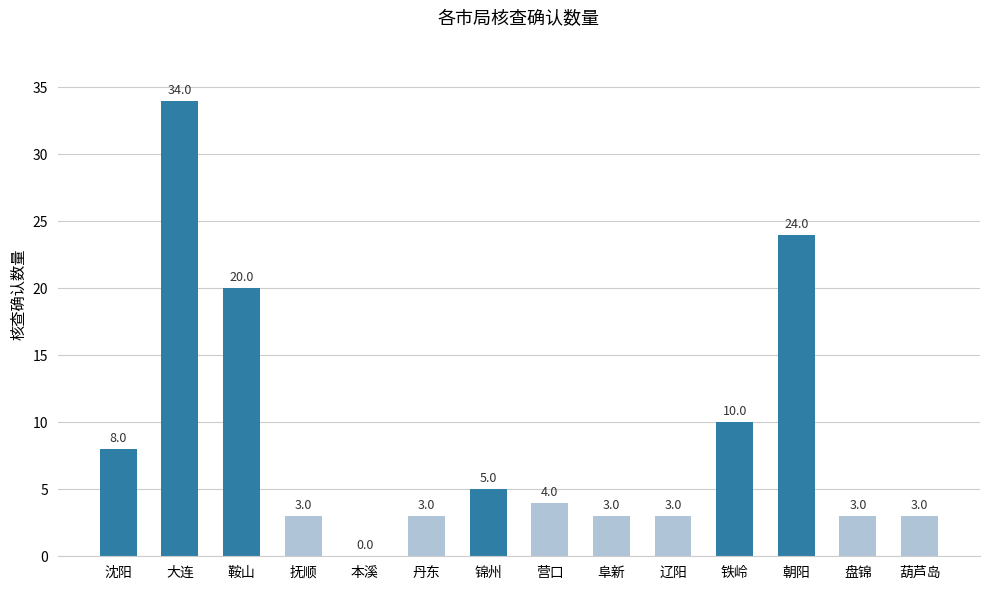

Reading left to right, what are all the values shown in this chart?

沈阳=8	大连=34	鞍山=20	抚顺=3	本溪=0	丹东=3	锦州=5	营口=4	阜新=3	辽阳=3	铁岭=10	朝阳=24	盘锦=3	葫芦岛=3